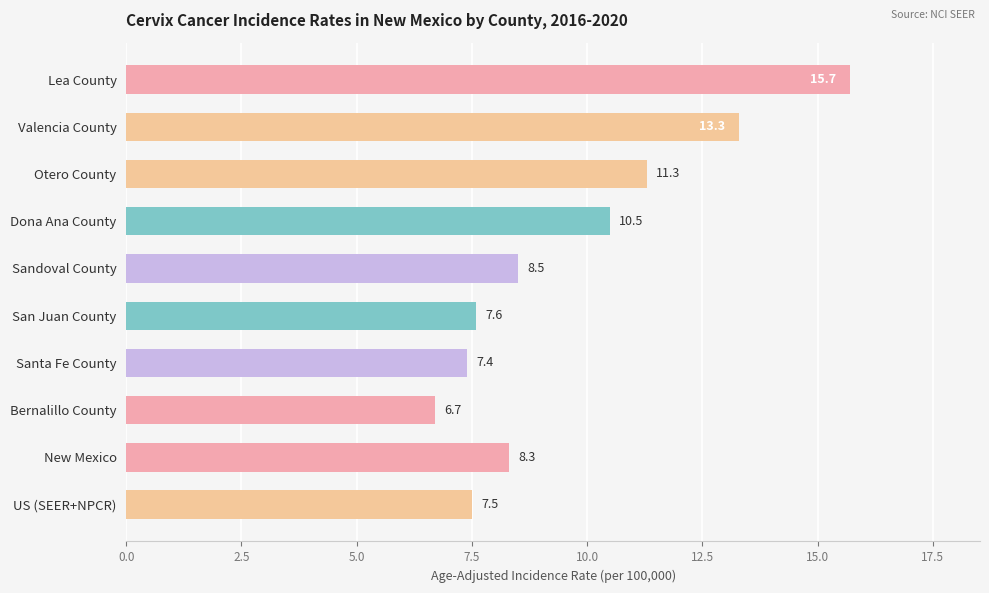

What is the label of the 4th bar from the bottom?

Santa Fe County